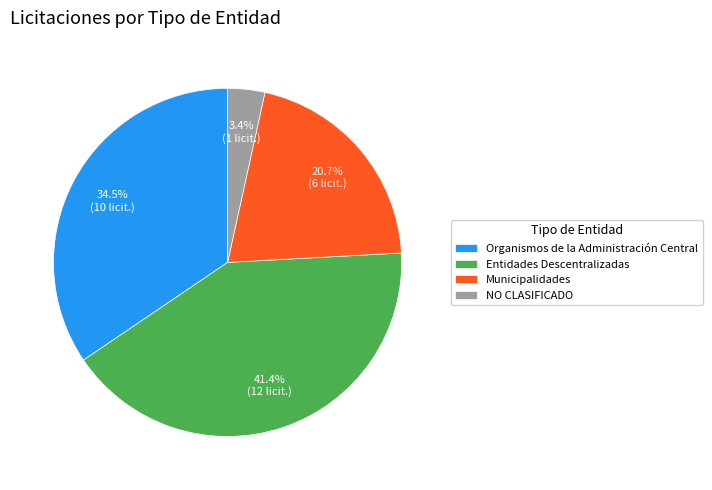

Which category has the smallest portion of the pie?

NO CLASIFICADO